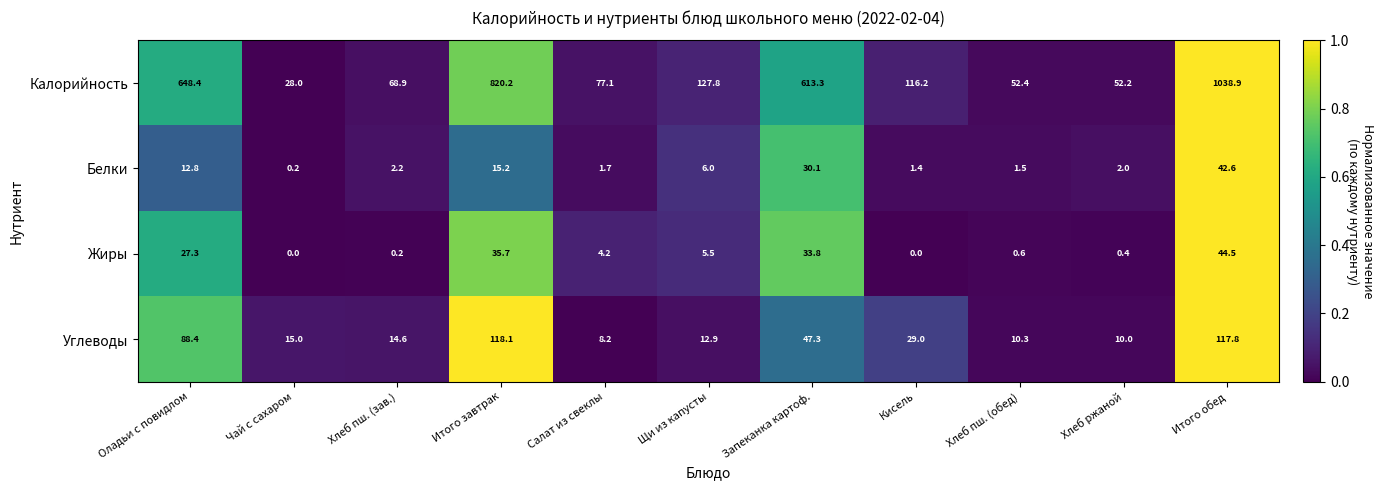

What is the maximum value shown in the chart?

1038.9